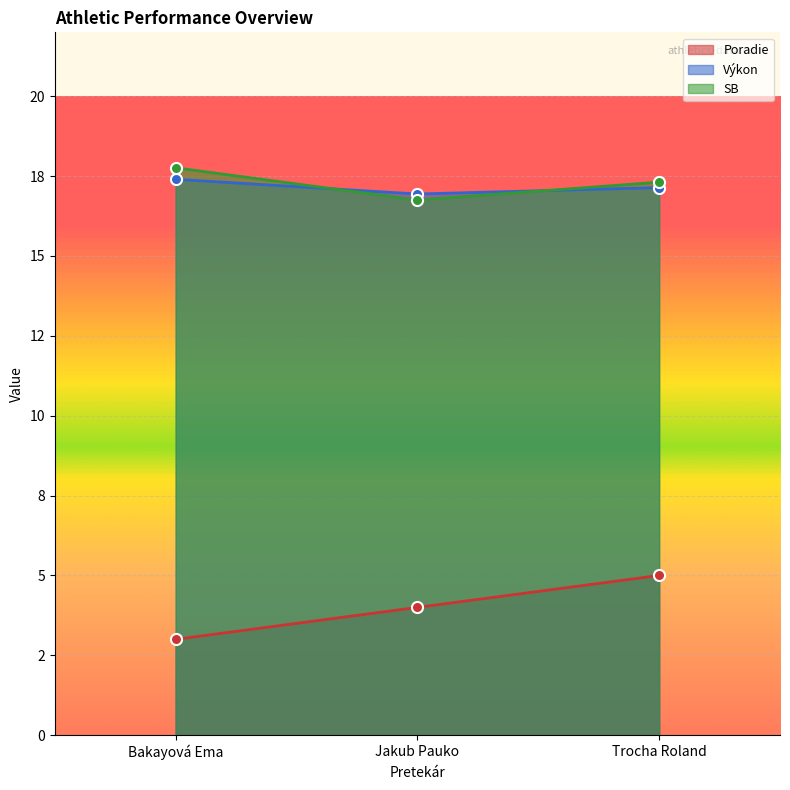

Which has a higher value, Bakayová Ema or Trocha Roland?

Trocha Roland